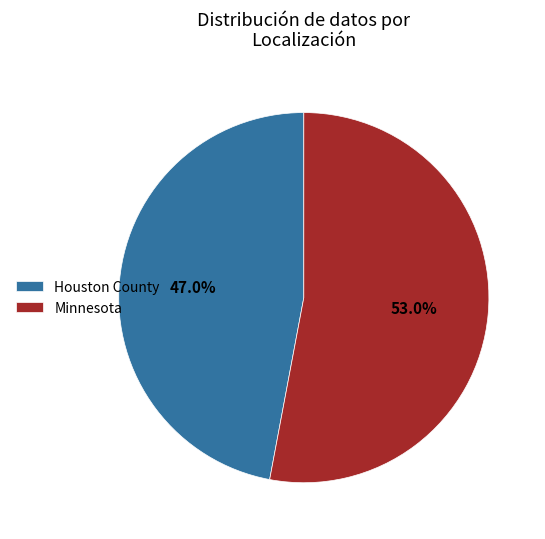

To the nearest percent, what is the average slice percentage?

50%